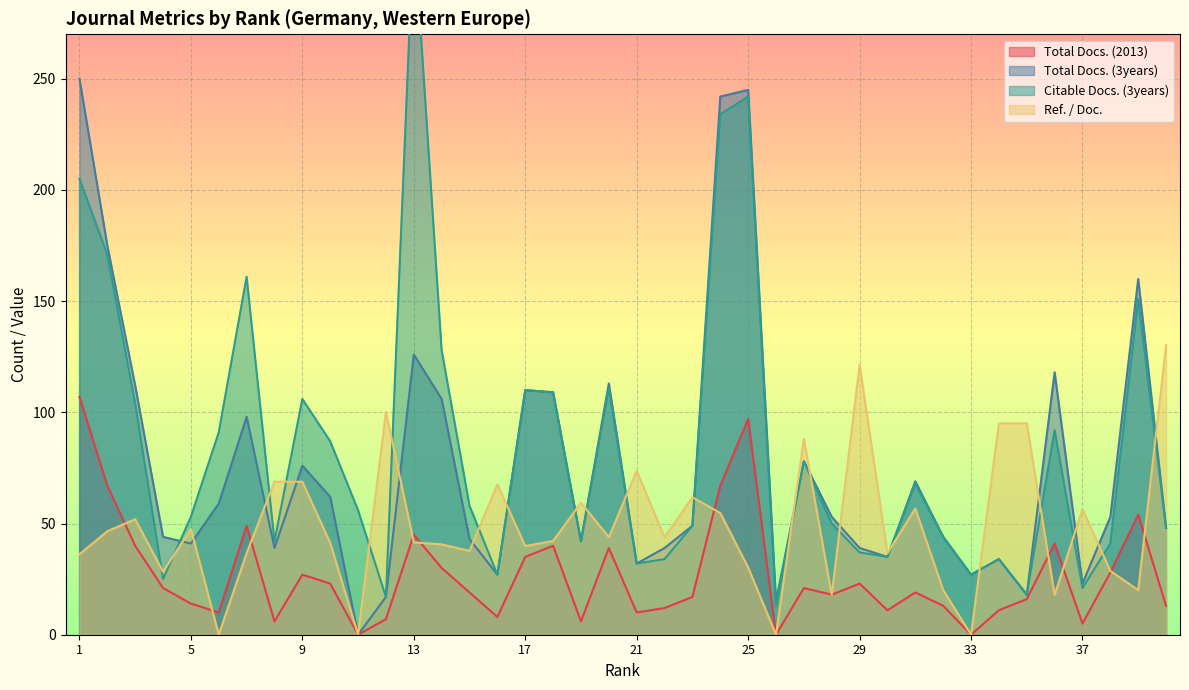

True or false: Ref. / Doc. has a value of 126.1 at 21.

False